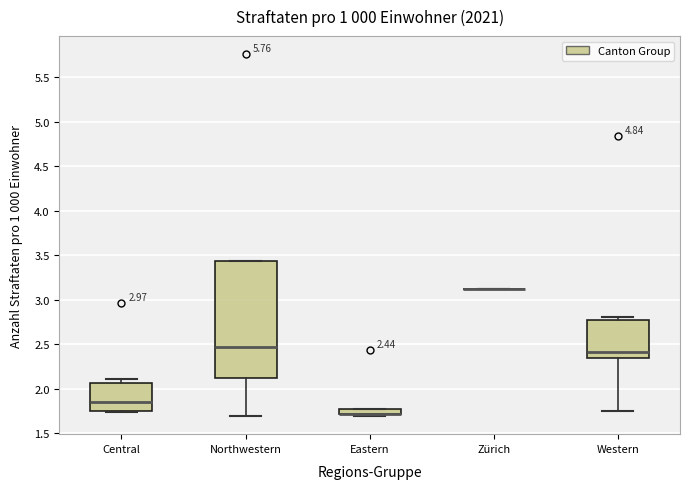

Comparing the boxes themselves (not the whiskers), which one is the tallest?

Northwestern